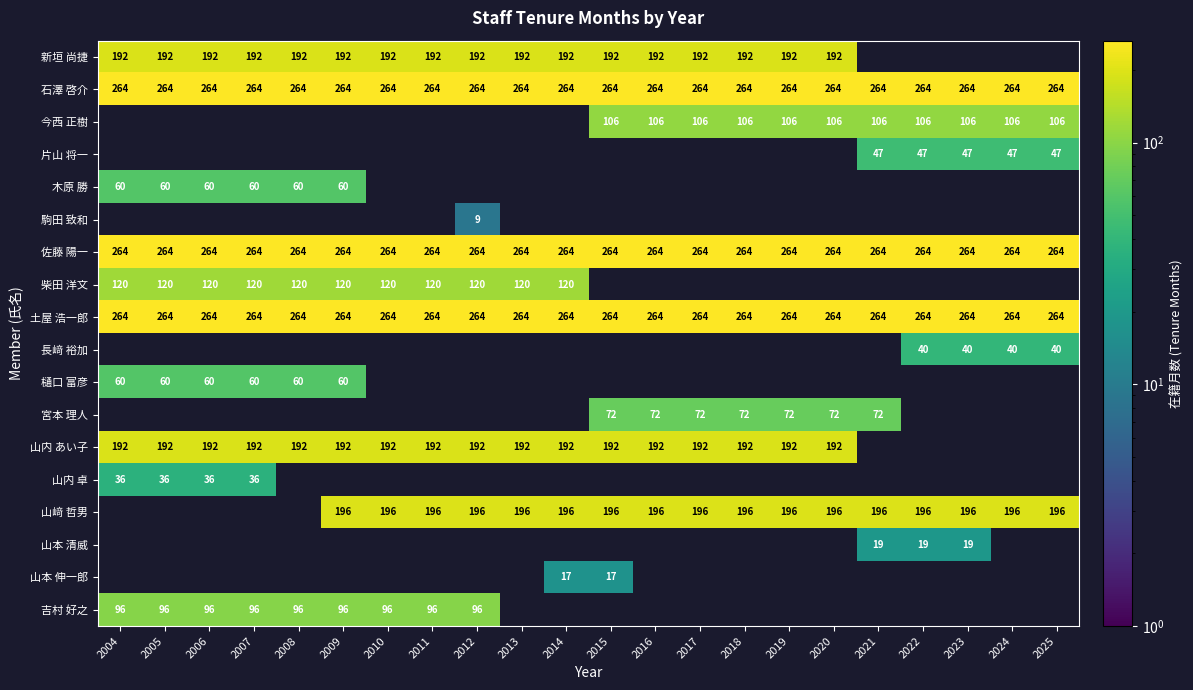

The 山内 あい子 series shows 134 at 2020. True or false?

False